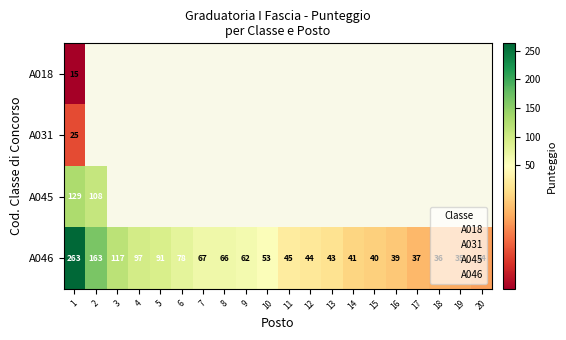

Which series has the widest spread of values?

A046